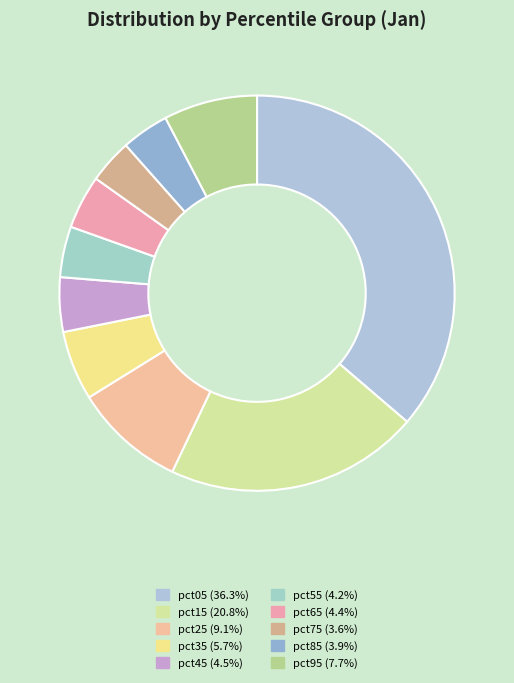

Count the number of slices in the pie.

10